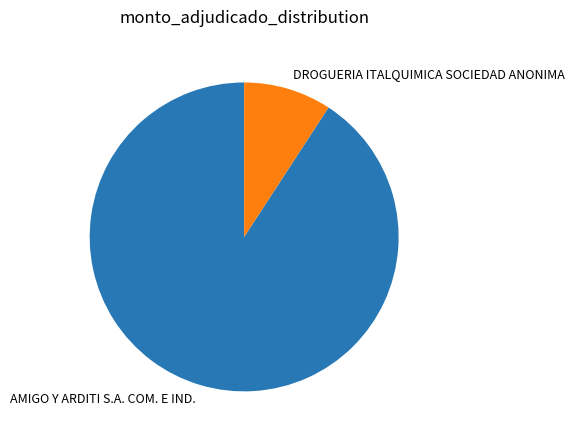

Which slice represents more than half of the pie?

AMIGO Y ARDITI S.A. COM. E IND.